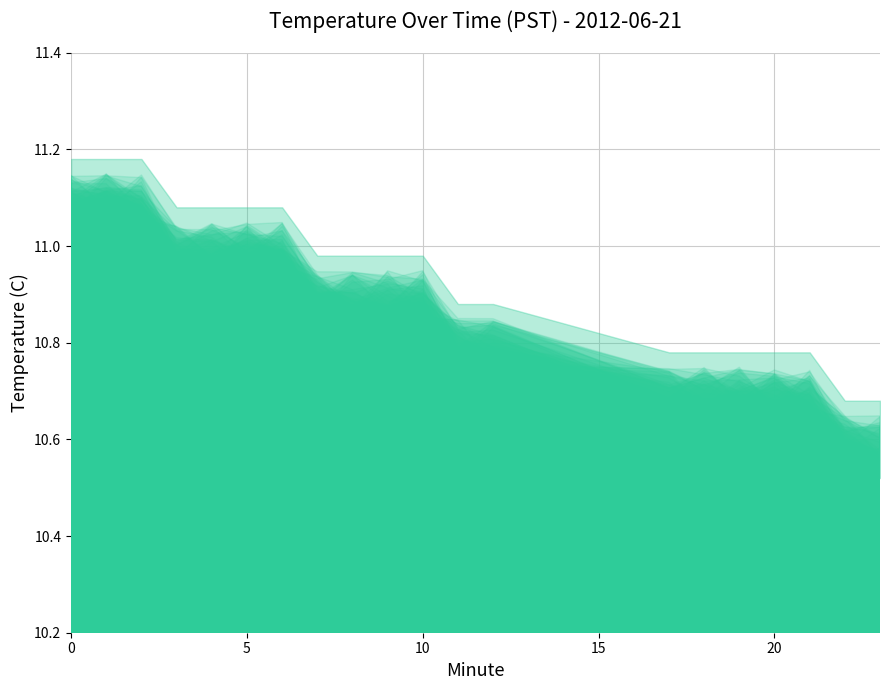

How many lines are shown in the chart?

5